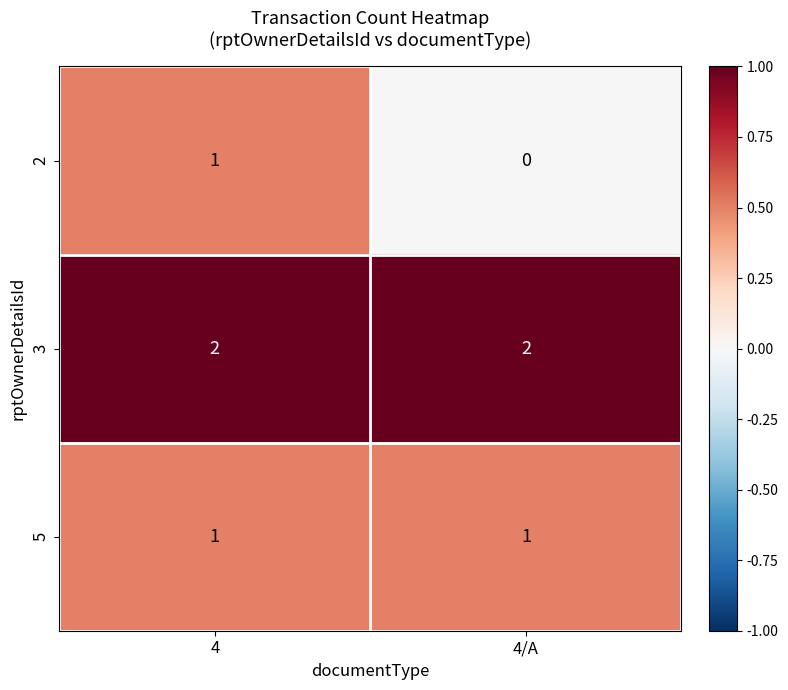

Which label corresponds to the smallest value in the chart?

4/A